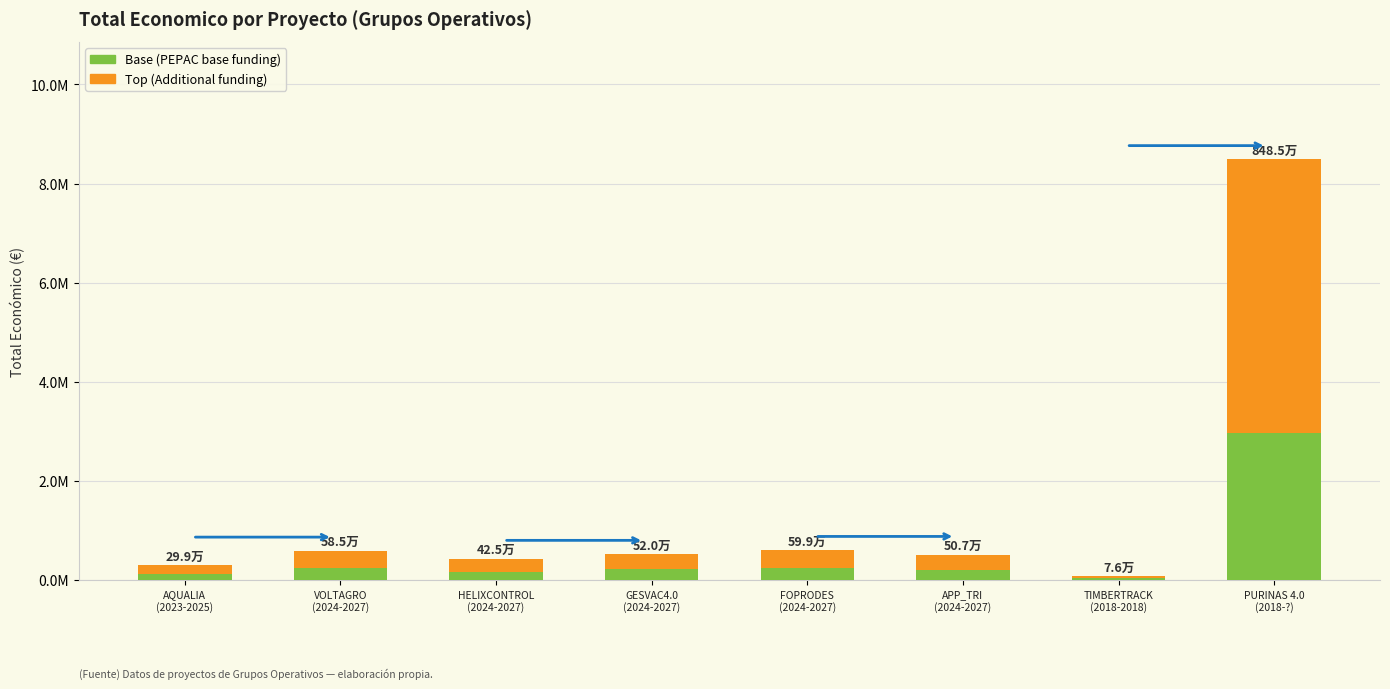

Are the bars grouped side by side (vs. stacked)?

No